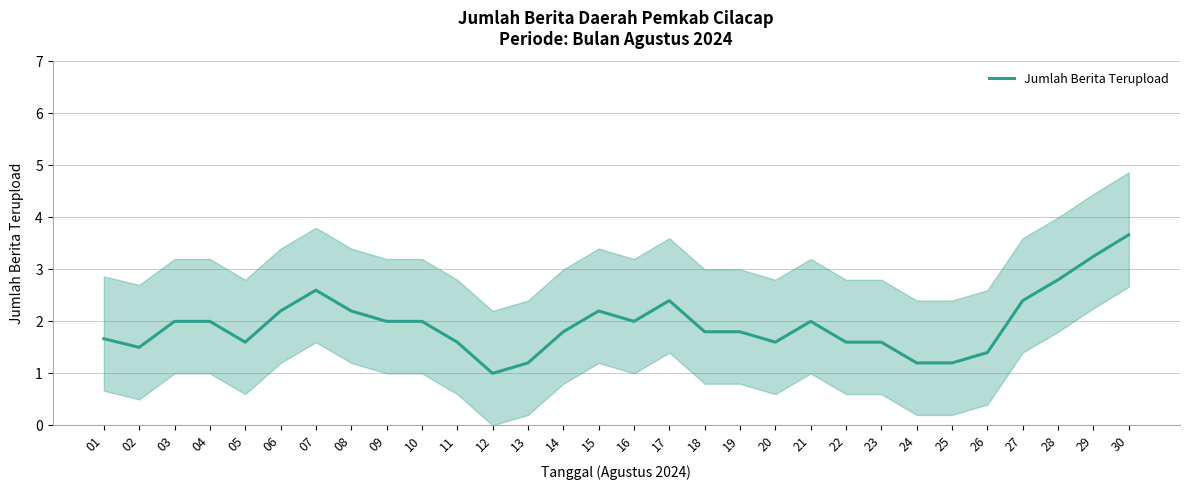

List the labels in order of value, smallest first.

12, 13, 24, 25, 26, 02, 05, 11, 20, 22, 23, 01, 14, 18, 19, 03, 04, 09, 10, 16, 21, 06, 08, 15, 17, 27, 07, 28, 29, 30